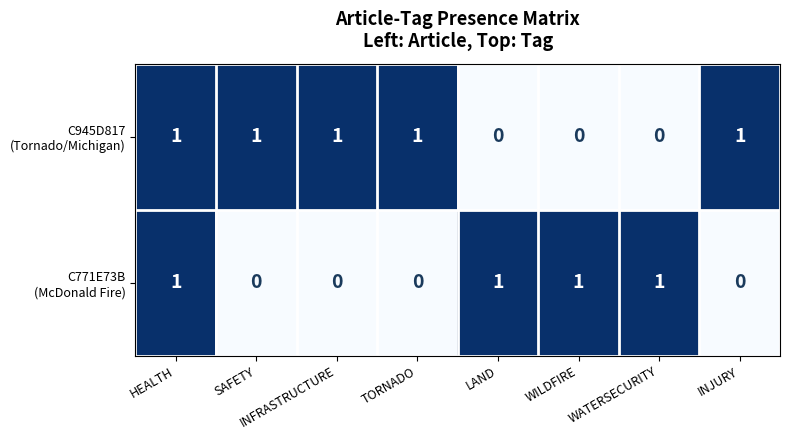

How many distinct data groups are displayed?

2